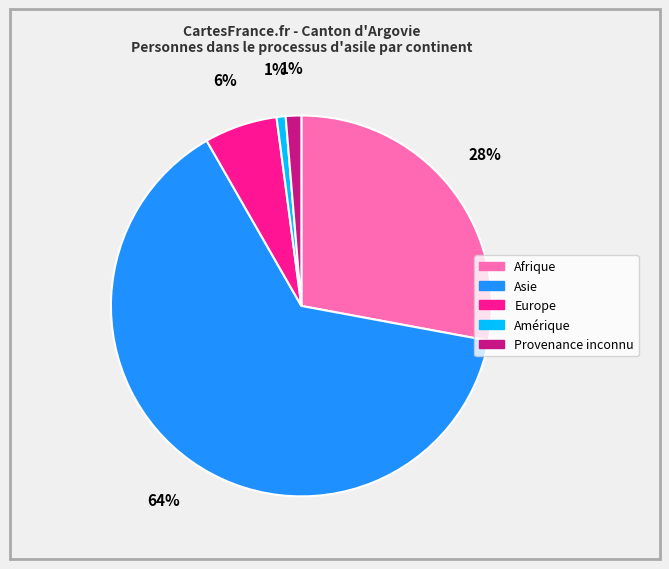

To the nearest percent, what is the difference between the largest and smallest slice percentages?

63%